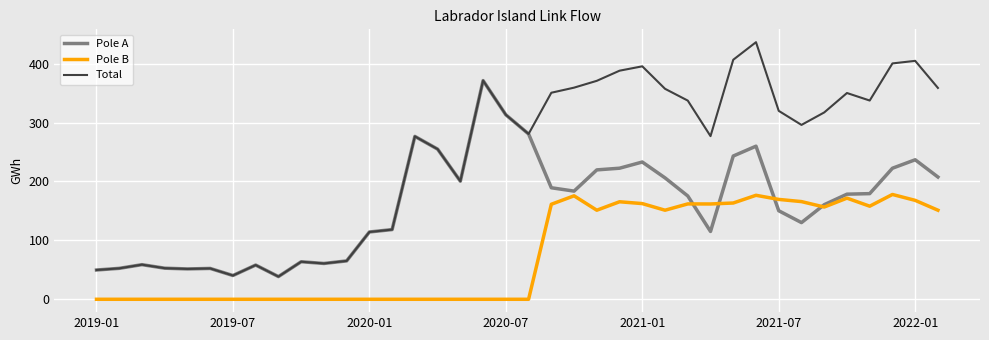

Which series has the largest total across all categories?

Total